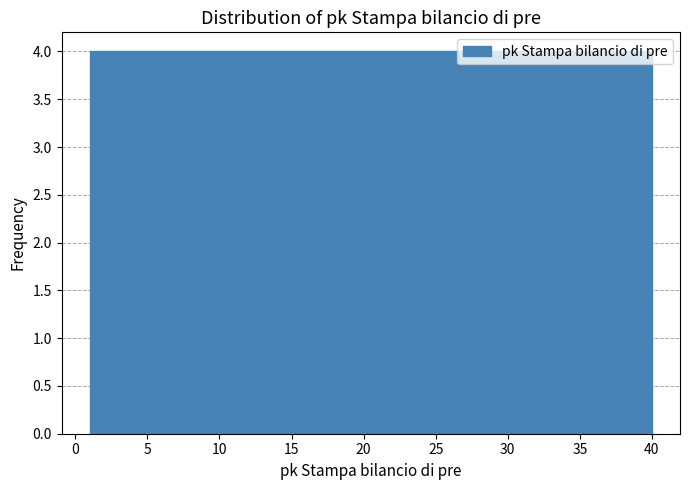

Reading left to right, transcribe this chart: for each bar, give the range it covers on the x-axis and its height. Neither the bar edges nor the heights are printed on the chart, so give them approximately, as read against the axes.

1.0 to 4.9: 4
4.9 to 8.8: 4
8.8 to 12.7: 4
12.7 to 16.6: 4
16.6 to 20.5: 4
20.5 to 24.4: 4
24.4 to 28.3: 4
28.3 to 32.2: 4
32.2 to 36.1: 4
36.1 to 40.0: 4